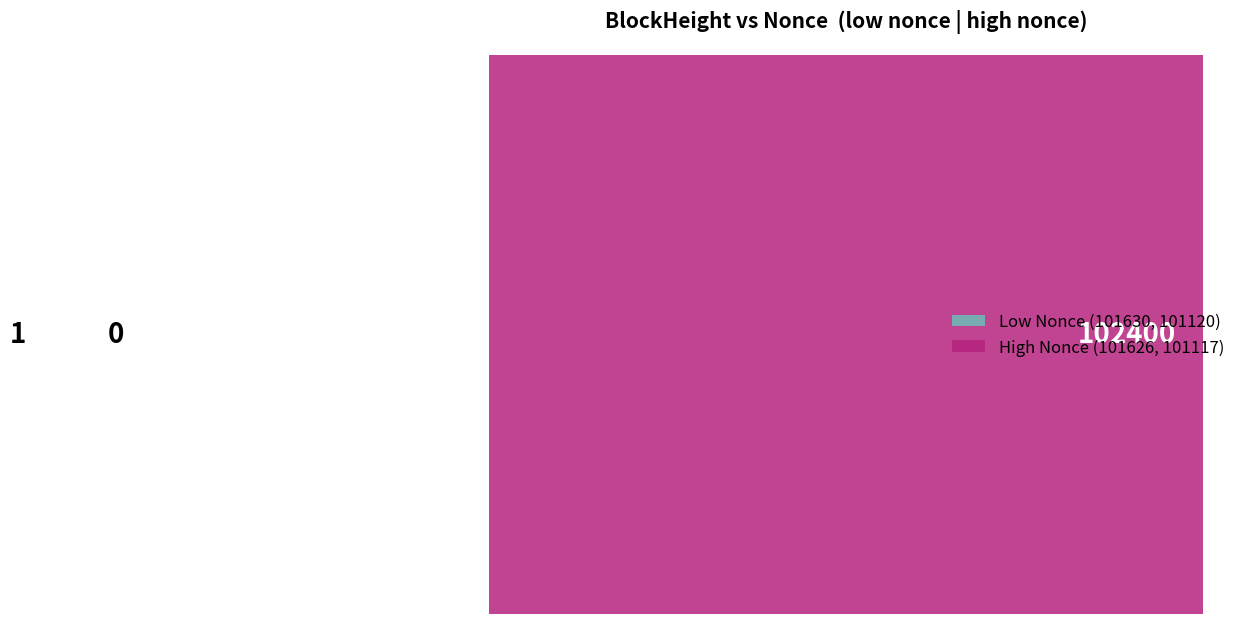

Which category accounts for the majority?

101626